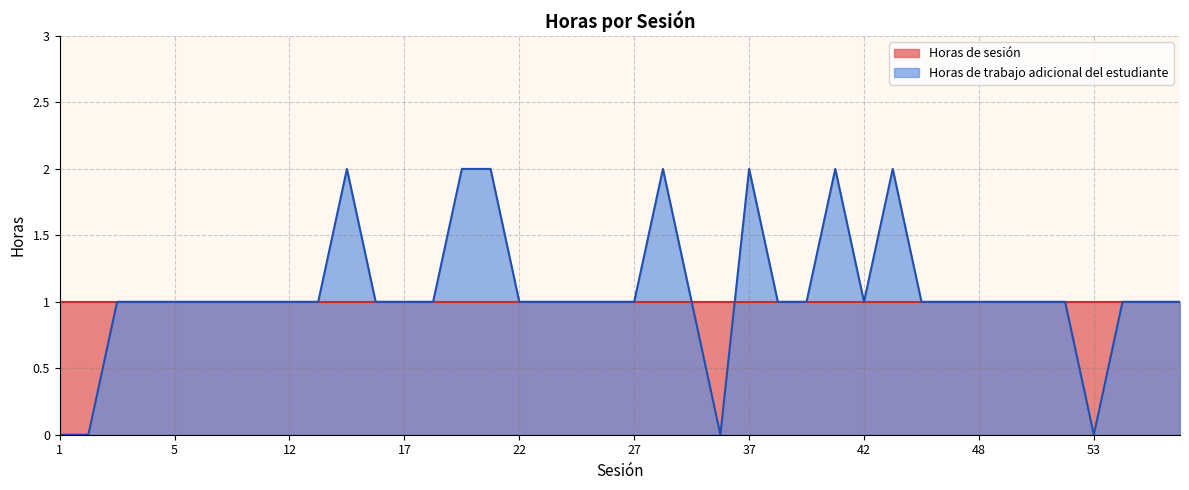

What is the value of the 9th point from the left?

1